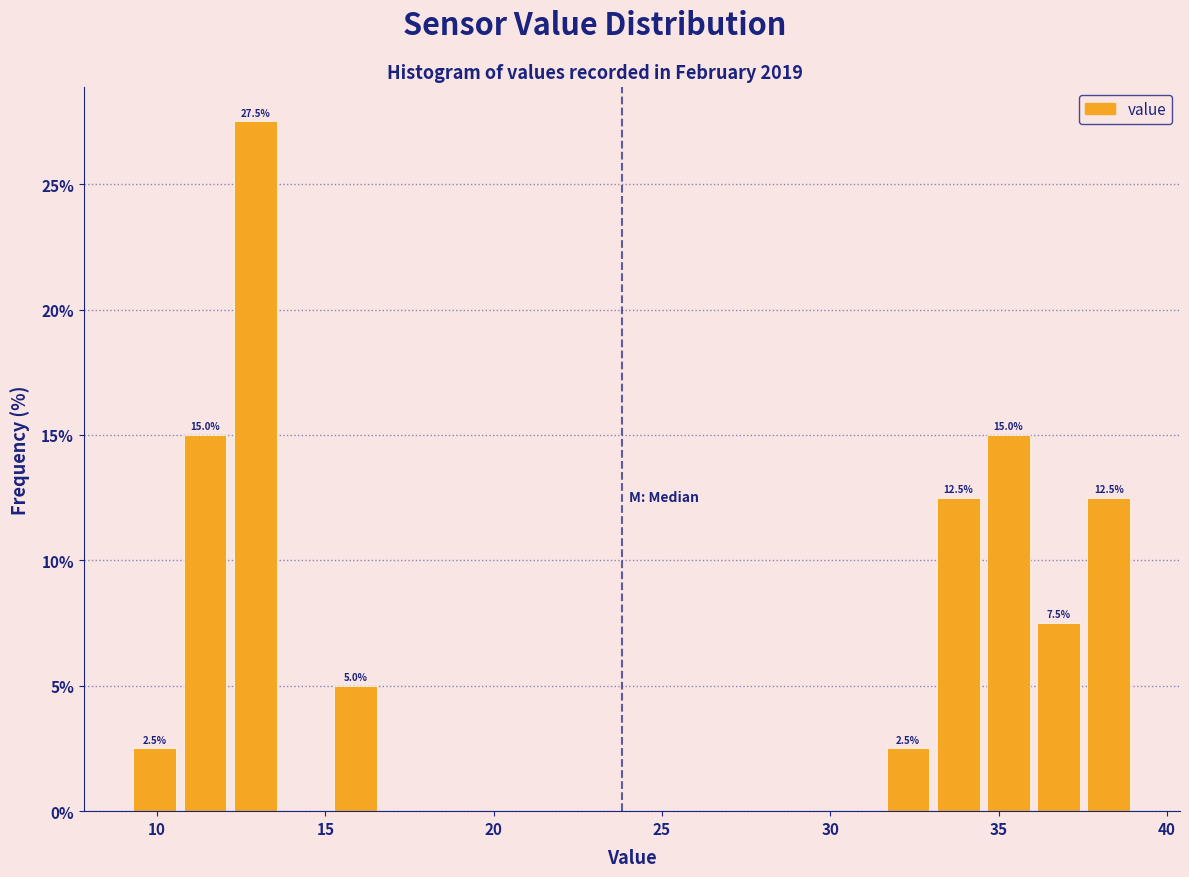

Around what value on the x-axis is the tallest bar? Give the approximate position of its centre, as read against the axis.

13.0